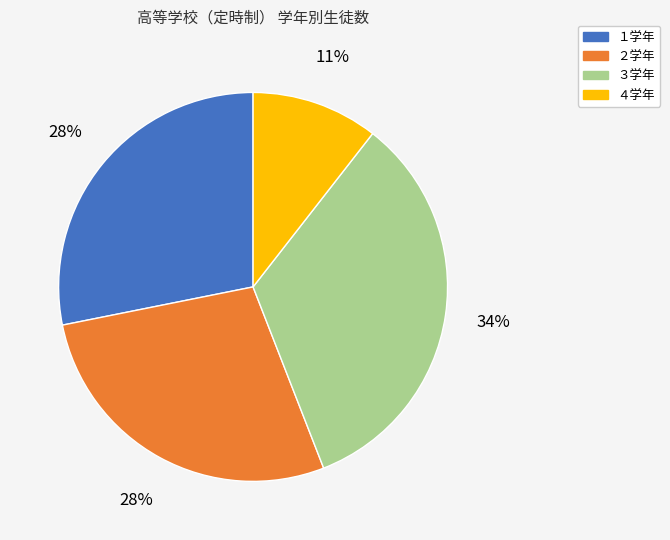

What percentage is the ４学年 slice, to the nearest percent?

11%